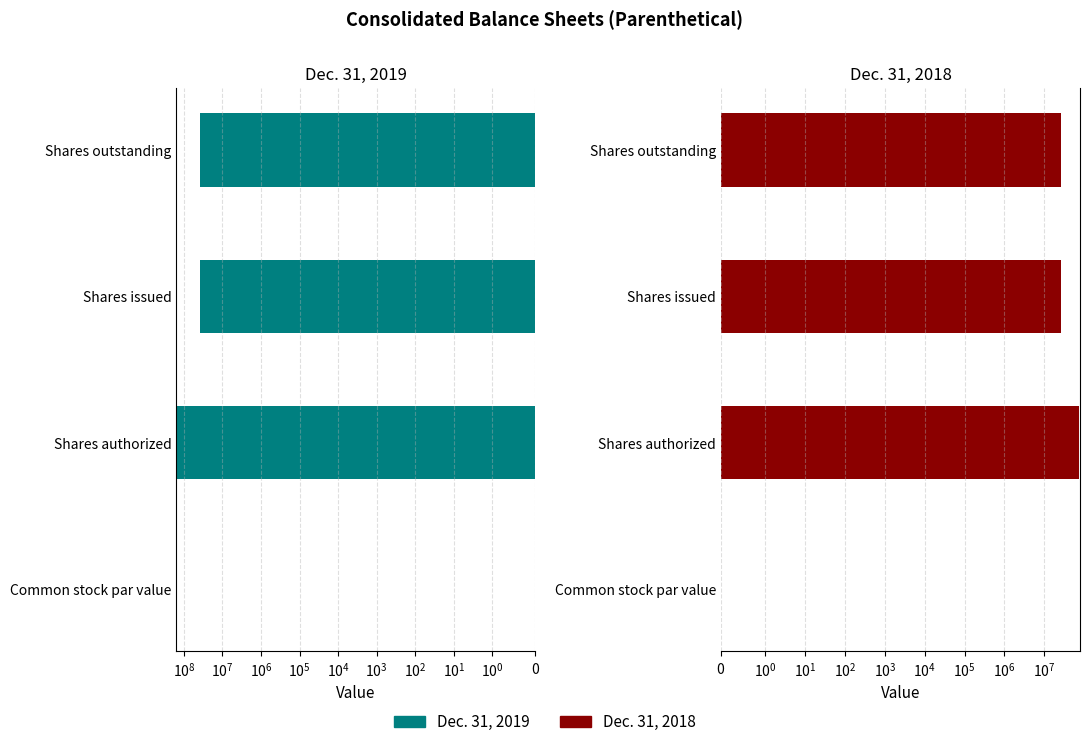

Count the number of data series in this chart.

2